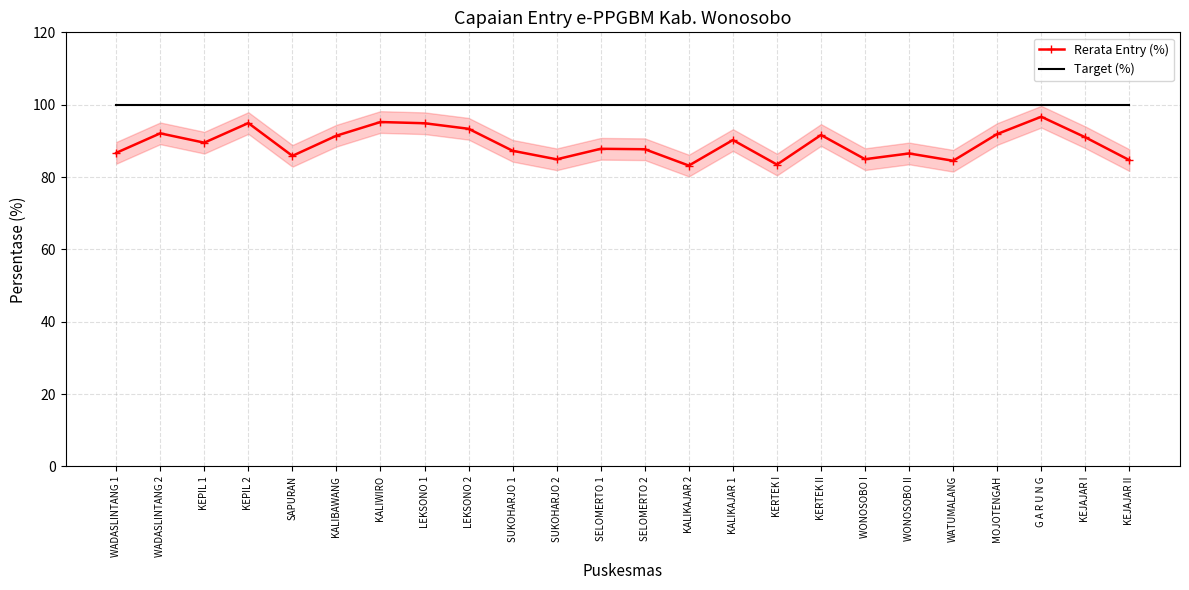

What is the greatest value displayed?

100.0